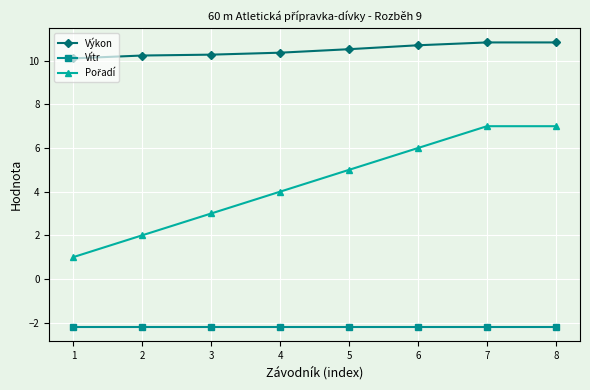

What is the total value across all series at 5?

13.3